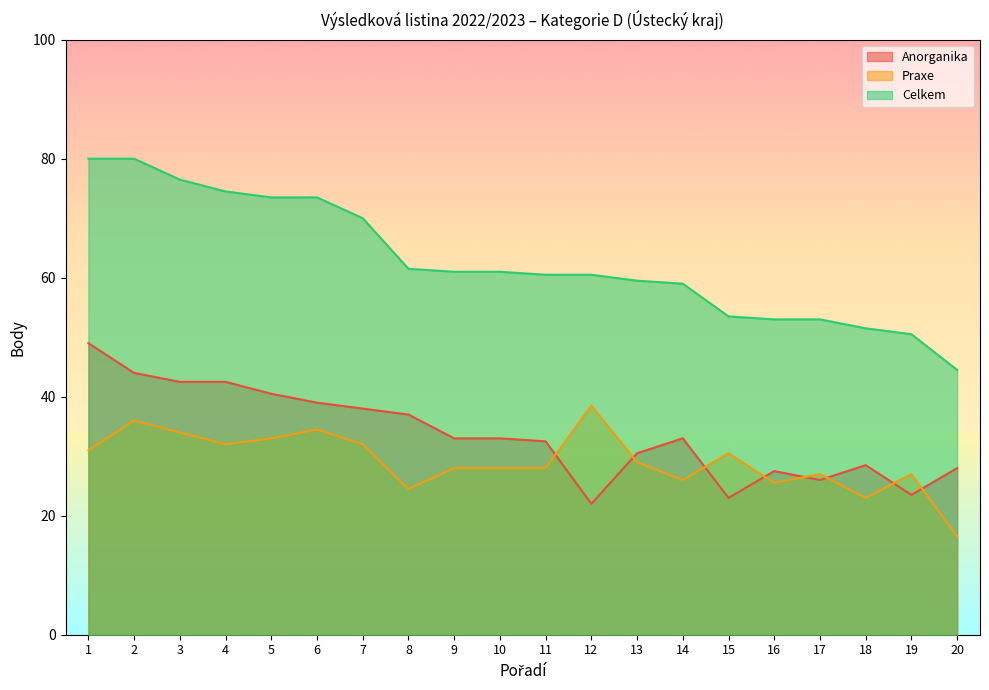

Which series changed the most between 3 and 5?

Celkem